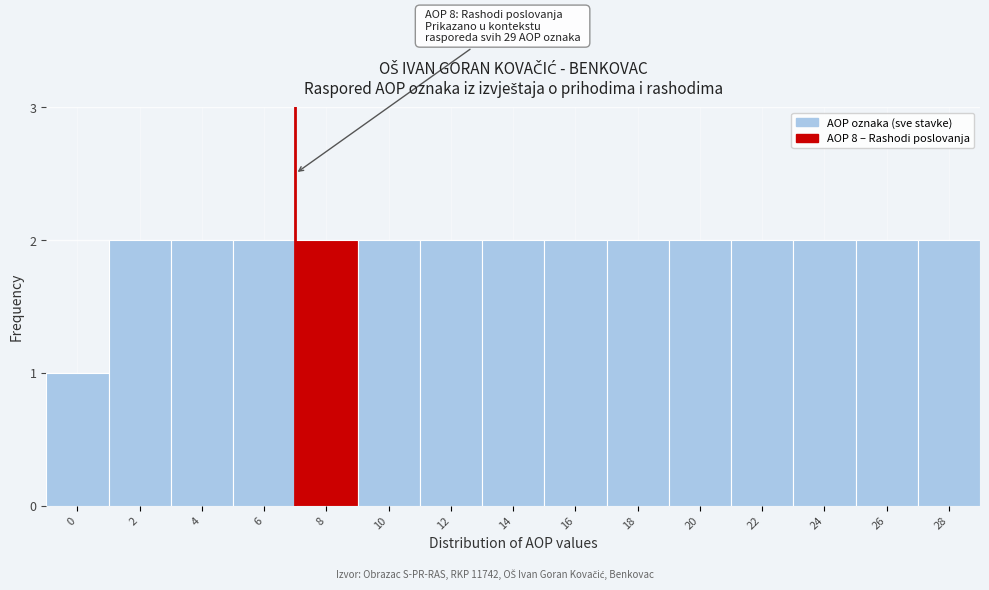

Reading left to right, extract all data points from this chart.

0=1	2=2	4=2	6=2	8=2	10=2	12=2	14=2	16=2	18=2	20=2	22=2	24=2	26=2	28=2